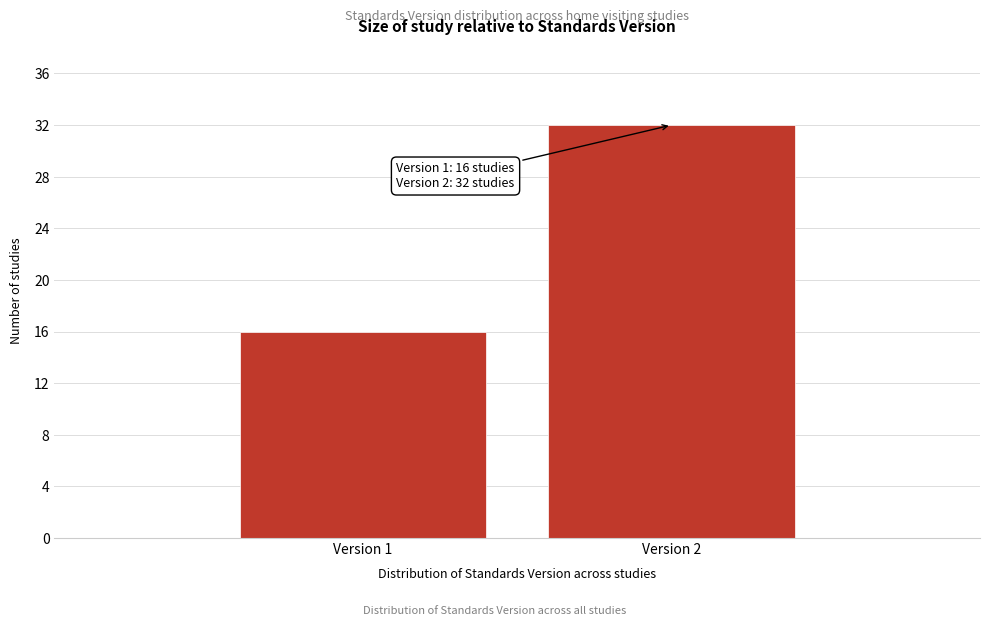

Reading left to right, extract all data points from this chart.

16	32